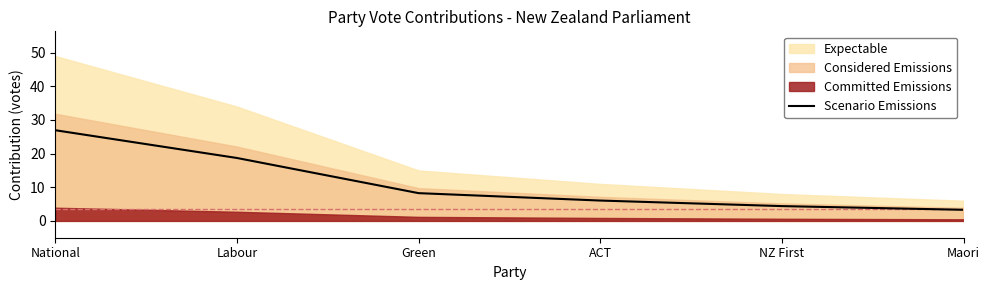

Which has a higher value, NZ First or Maori?

NZ First